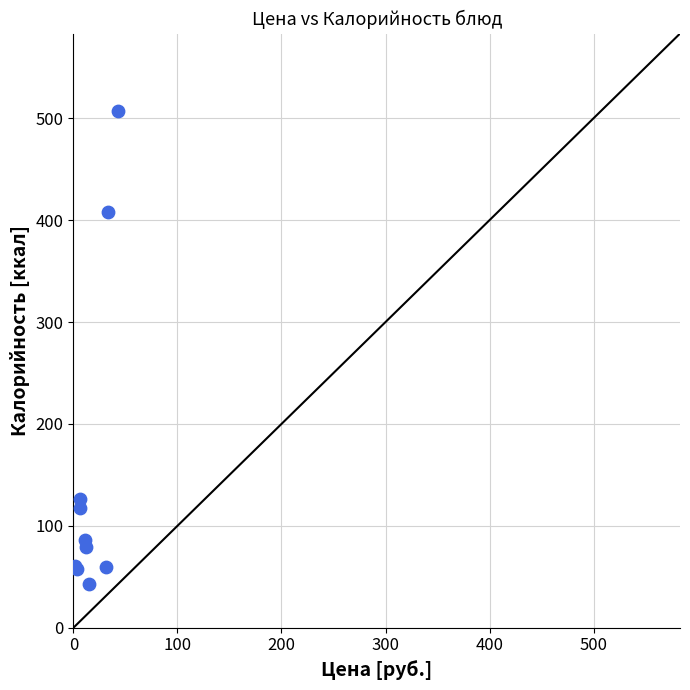

What Y value in the scatter plot is closest to 275?

408.0